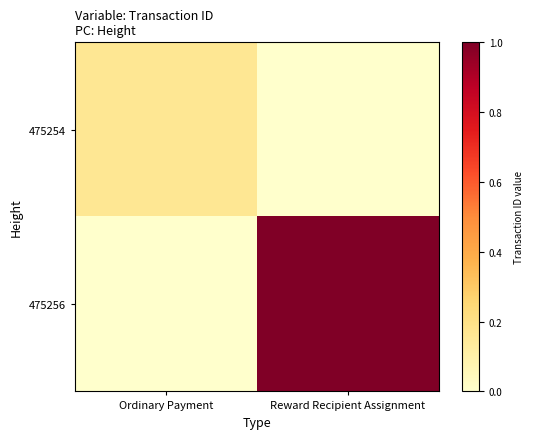

Between Reward Recipient Assignment and Ordinary Payment, which is larger?

Ordinary Payment